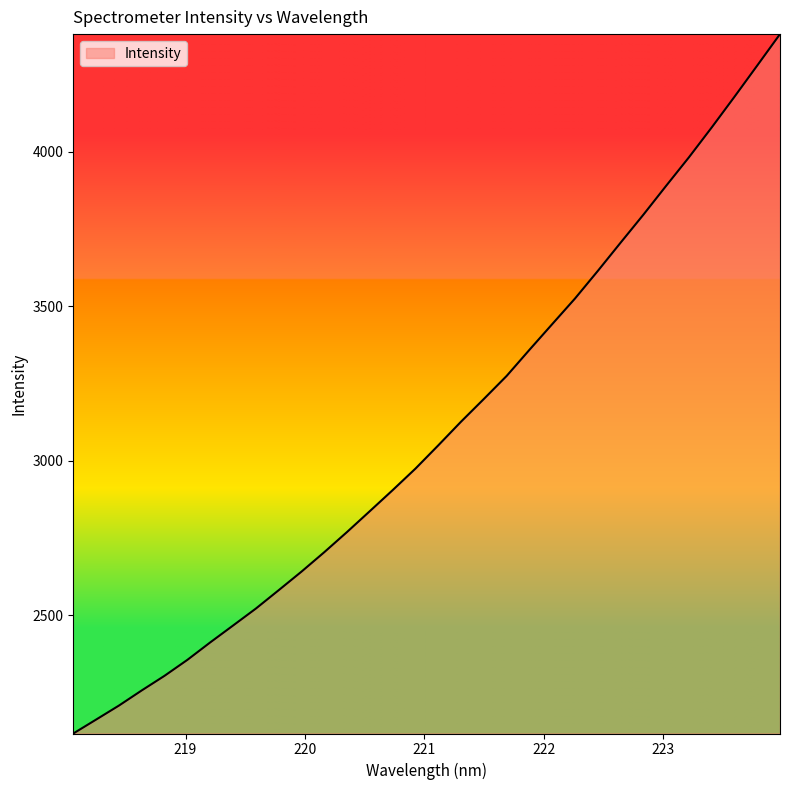

What is the difference between the maximum and minimum values?

2262.9